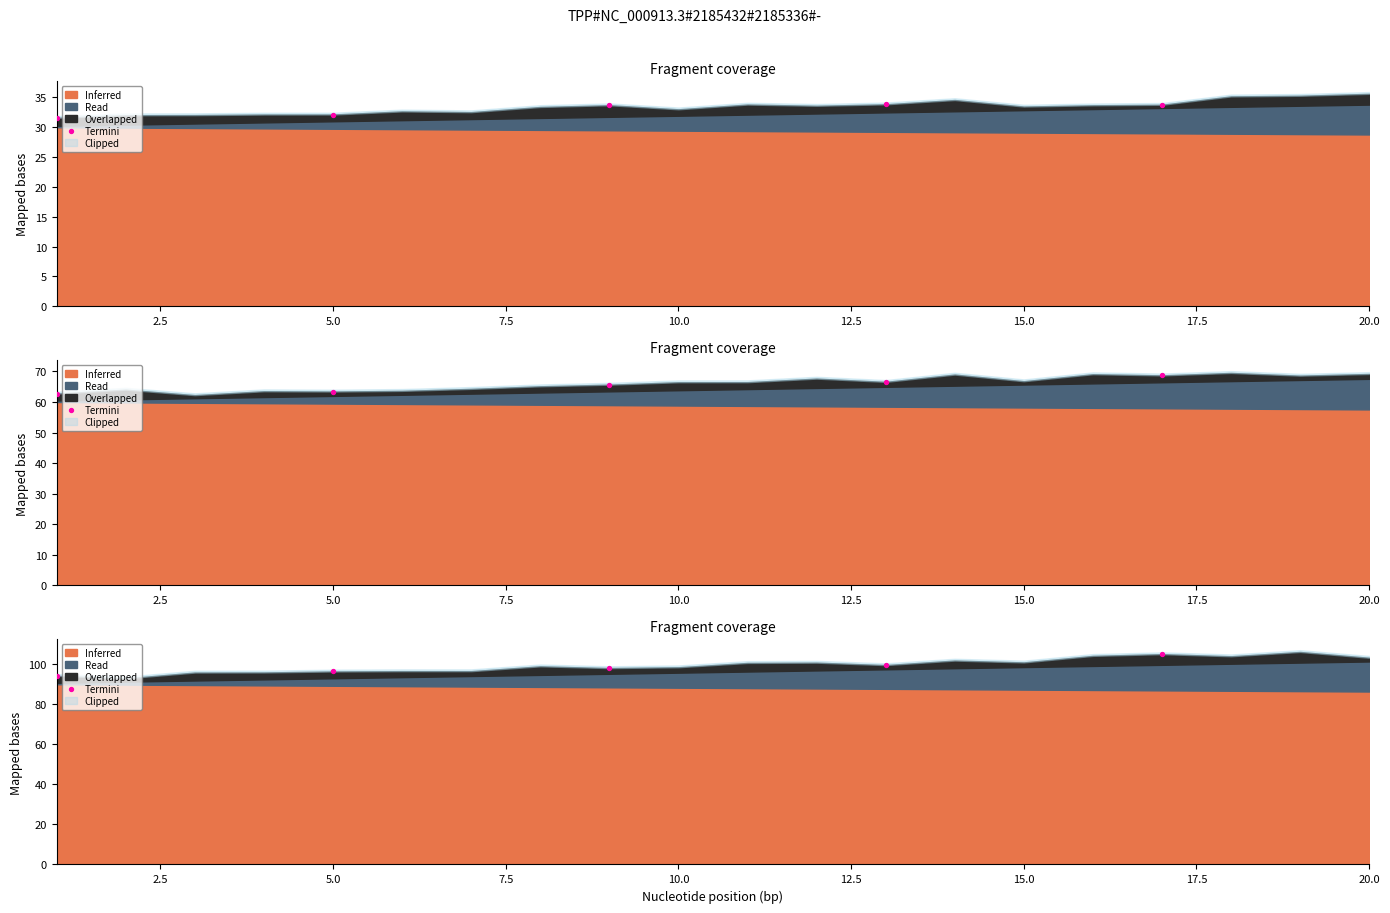

Between 2.5 and 0.0, which is larger?

2.5